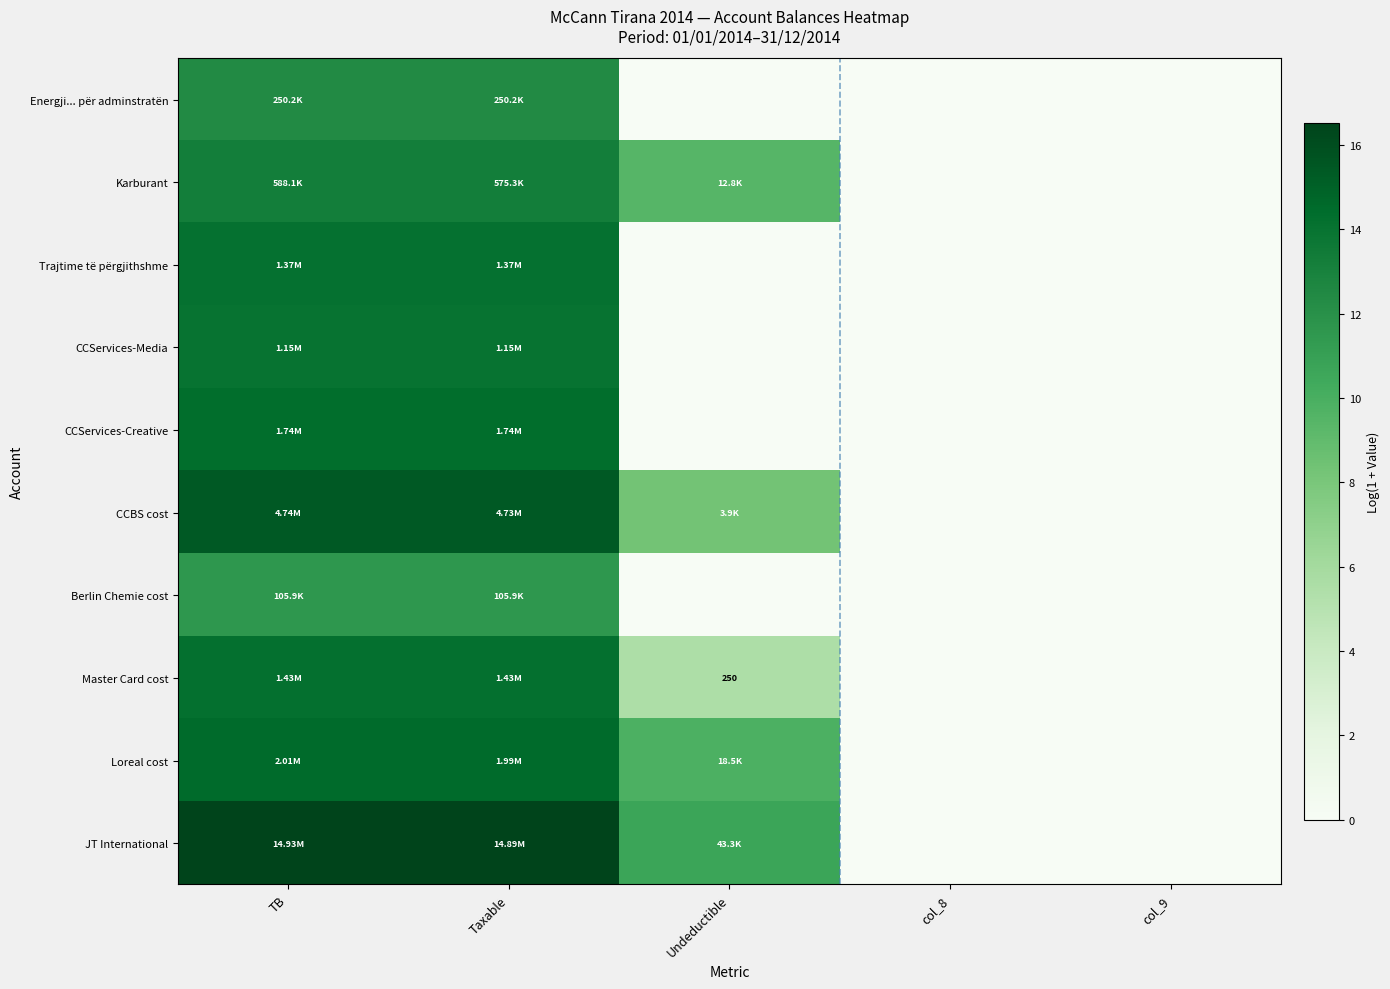

True or false: Trajtime të përgjithshme has a value of 0.0 at col_8.

True